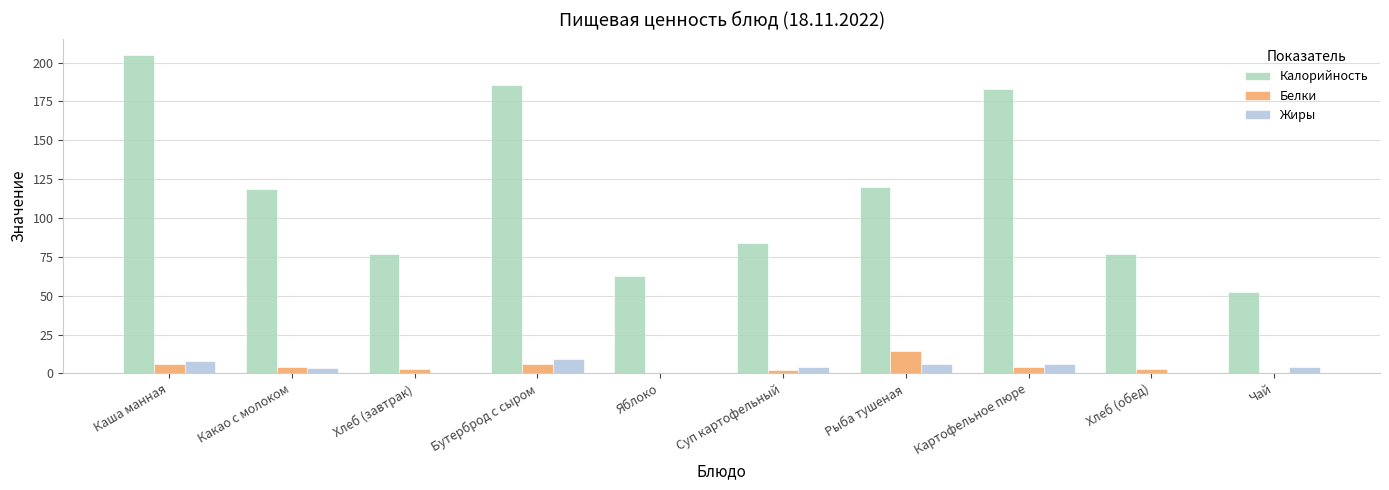

Which series has the largest total across all categories?

Калорийность